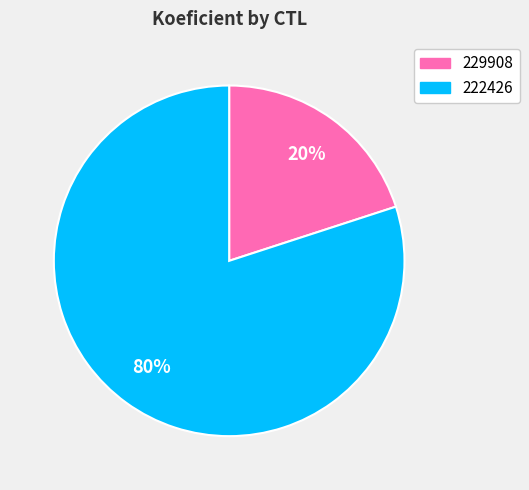

Which slice is the largest?

222426